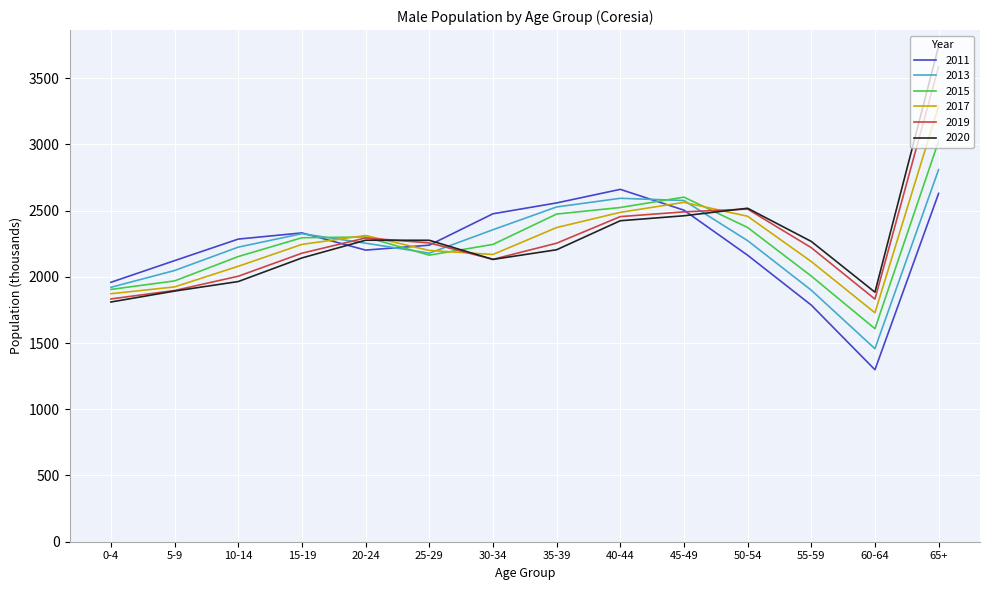

What value does the 2019 series have at 65+?

3585.0